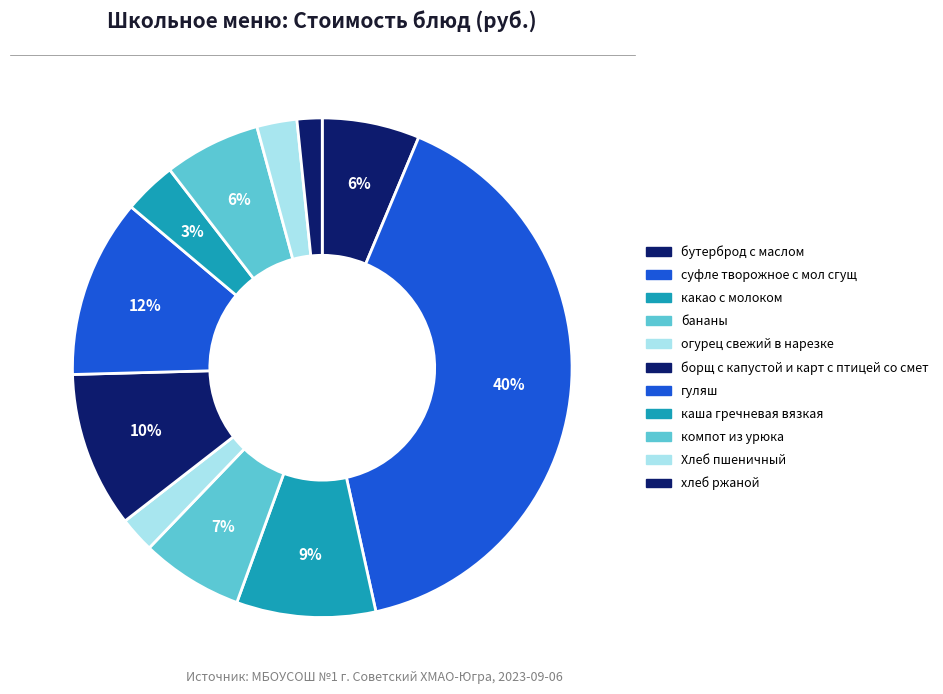

Count the number of slices in the pie.

11